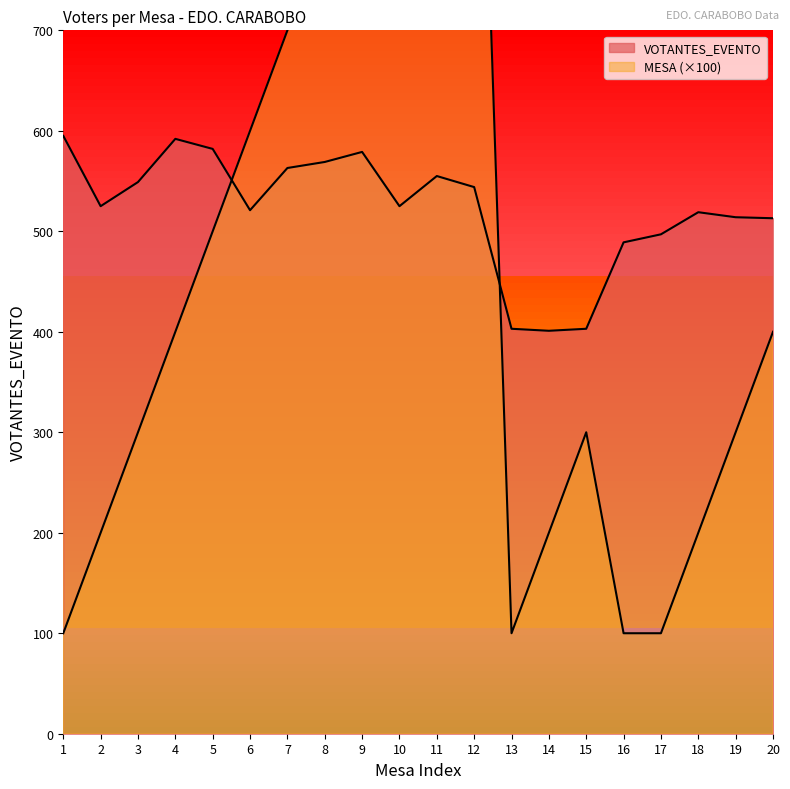

How many times do VOTANTES_EVENTO and MESA cross each other?

2